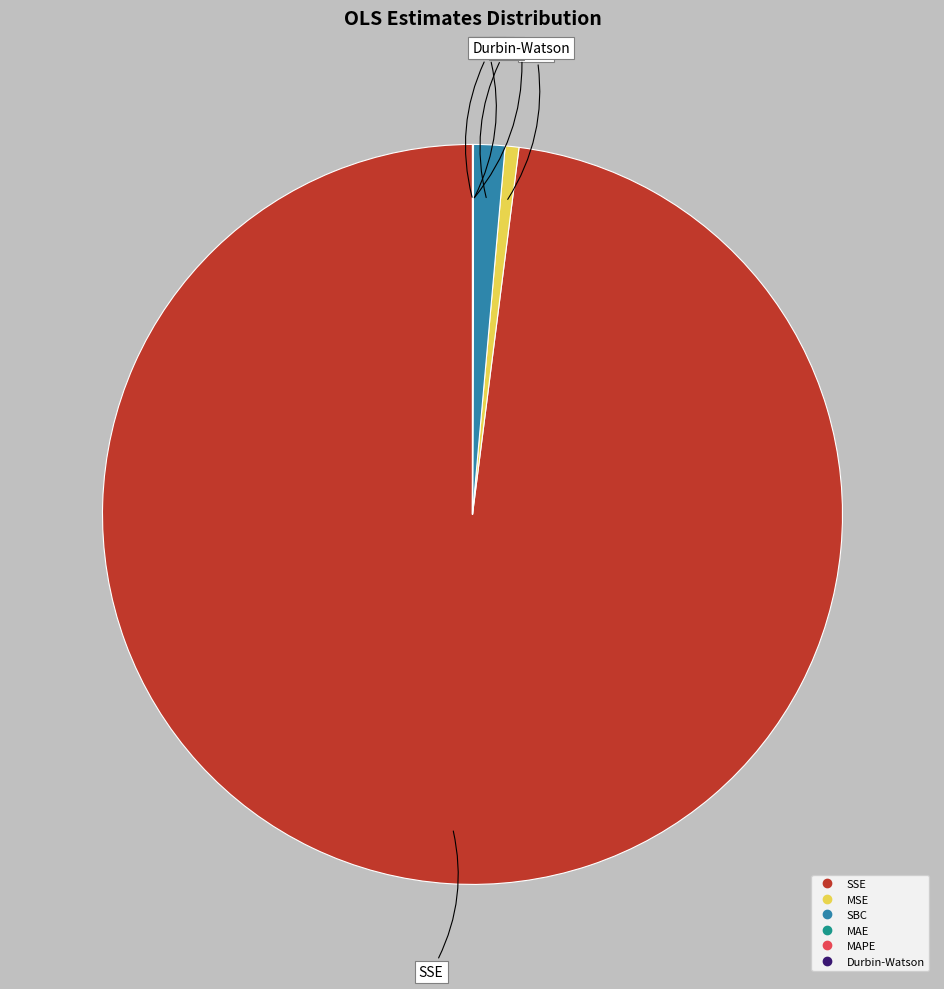

Is it true that MSE is 1% of the pie?

True